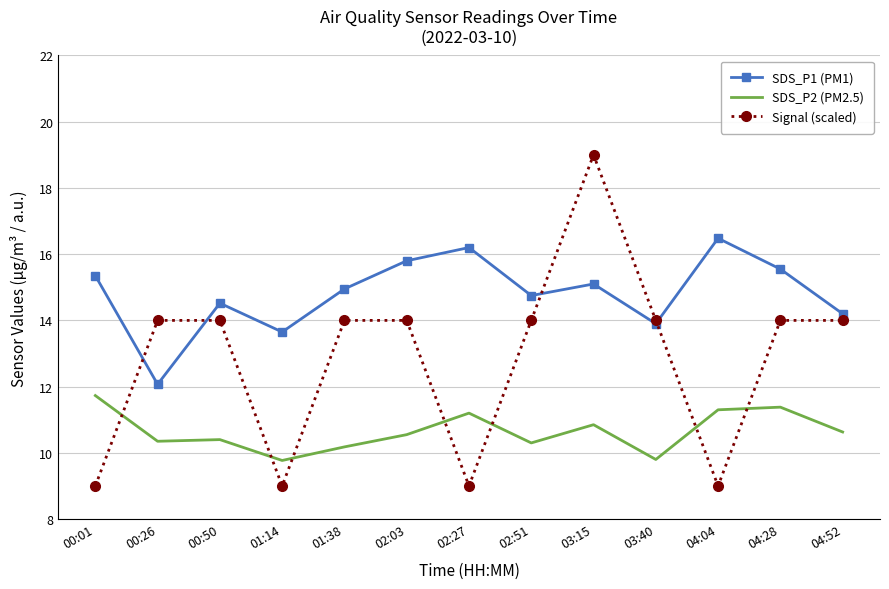

Rank the series by their average value, from lowest to highest.

SDS_P2 (PM2.5), Signal (scaled), SDS_P1 (PM1)